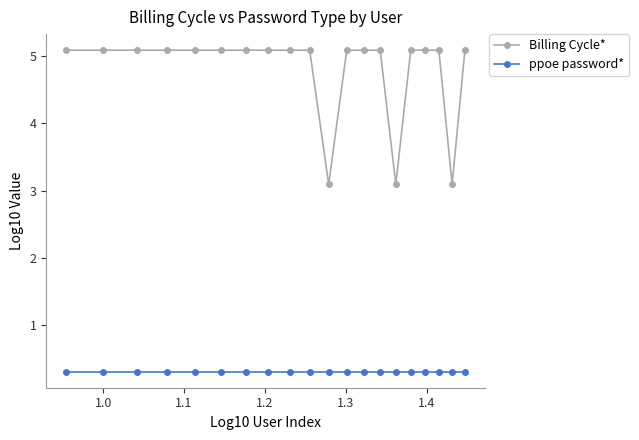

True or false: Billing Cycle* and ppoe password* cross at least once.

False